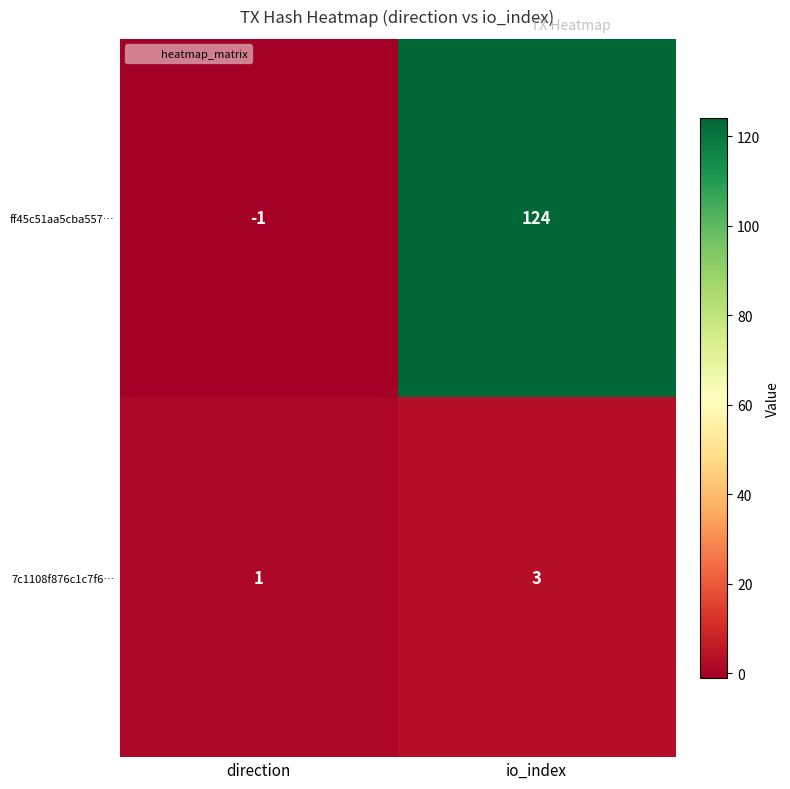

At which category is the sum across all series the highest?

io_index